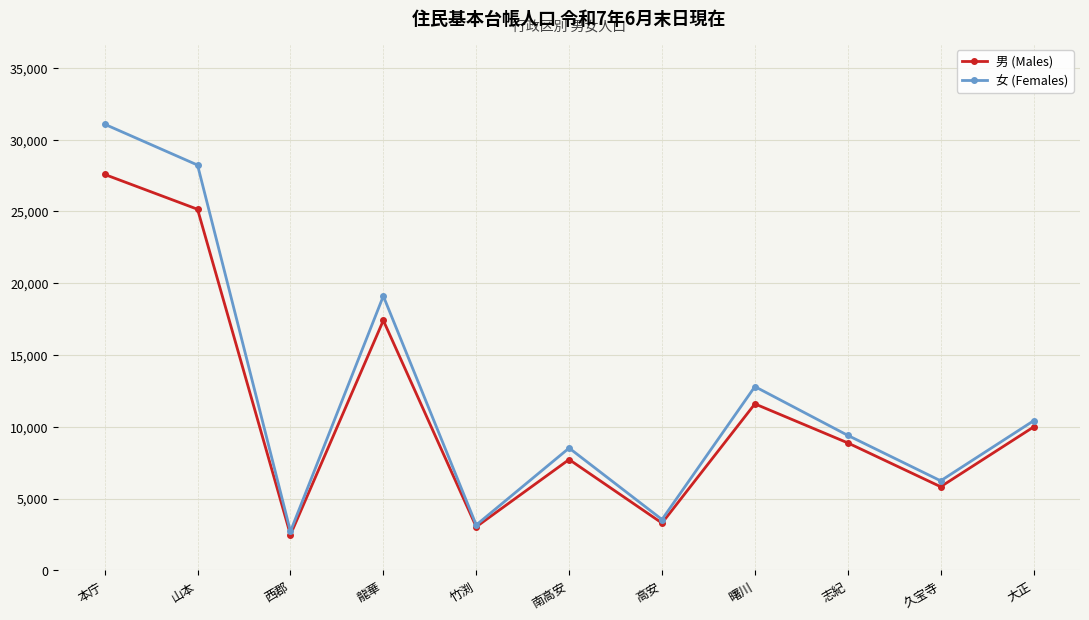

Rank the categories by 女 (Females) value from lowest to highest.

西郡, 竹渕, 高安, 久宝寺, 南高安, 志紀, 大正, 曙川, 龍華, 山本, 本庁